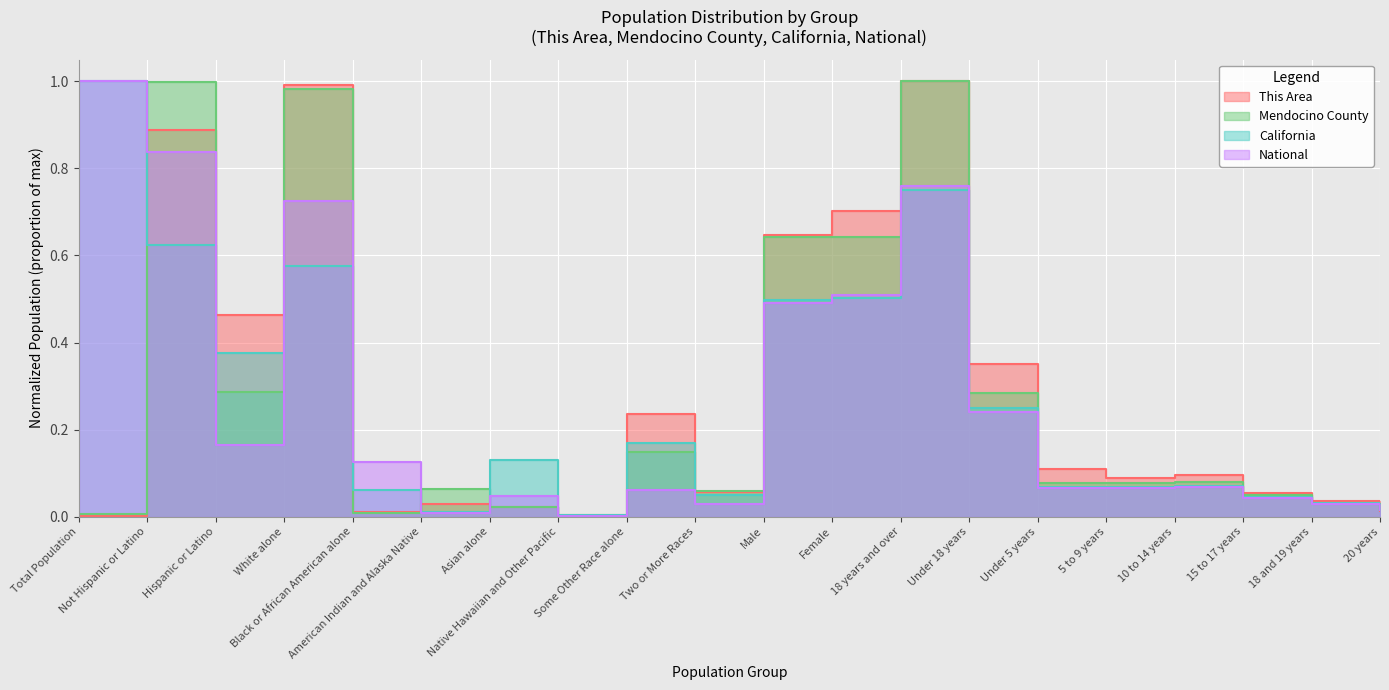

What is the total value across all series at 18 years and over?

3.5